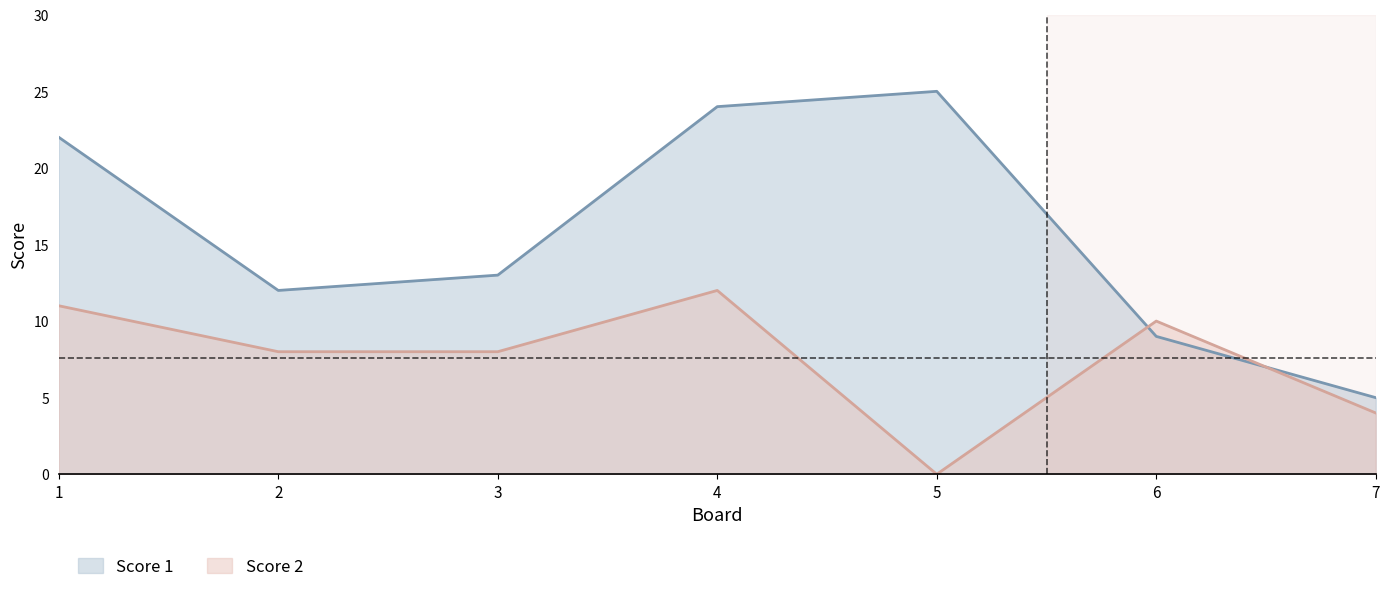

What are all the series names shown in the legend?

Score 1, Score 2